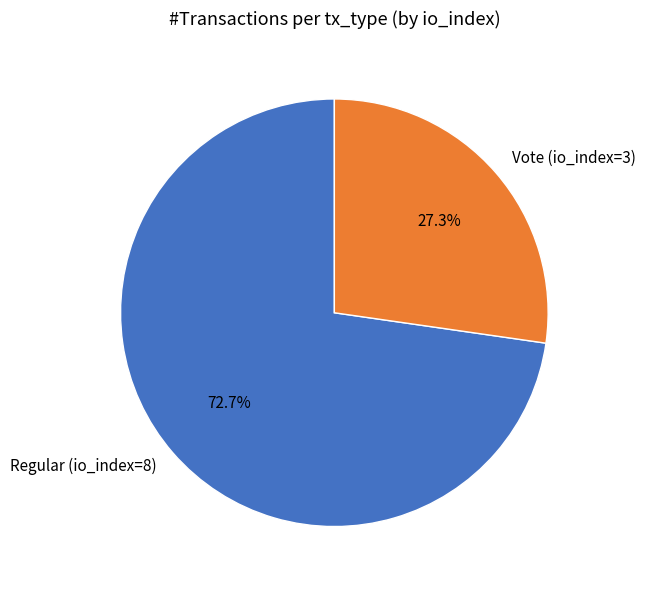

What portion of the pie excludes Regular (io_index=8)?

27.3%